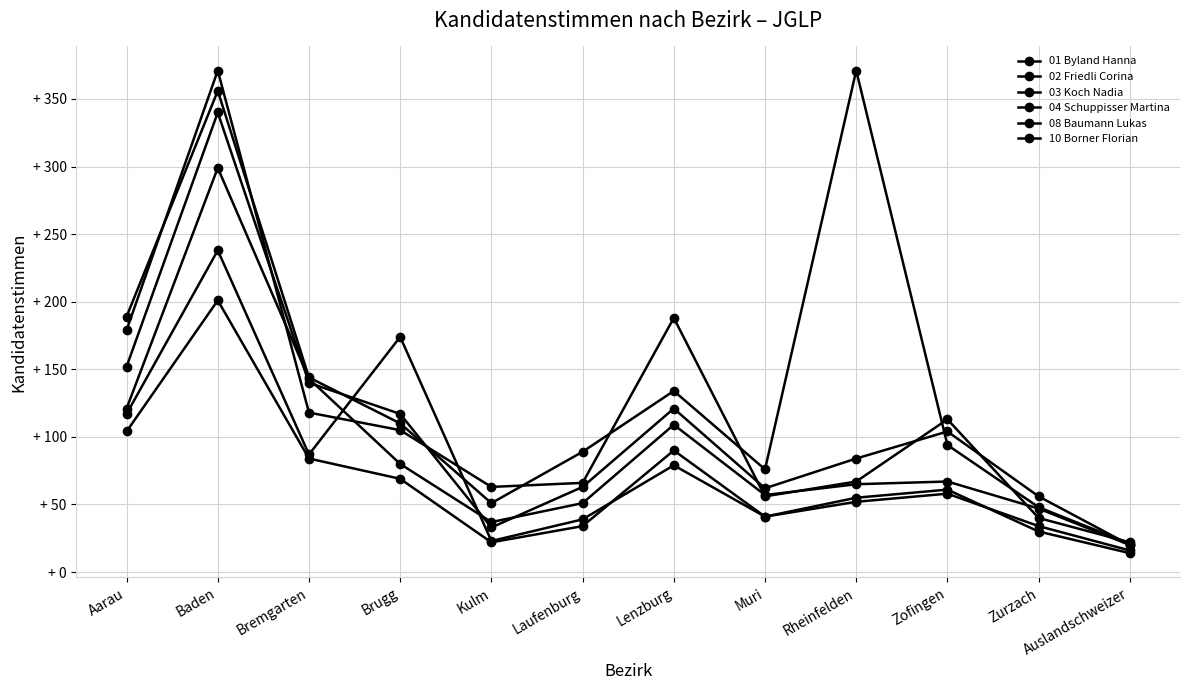

Is this an area chart (filled region under the line)?

No